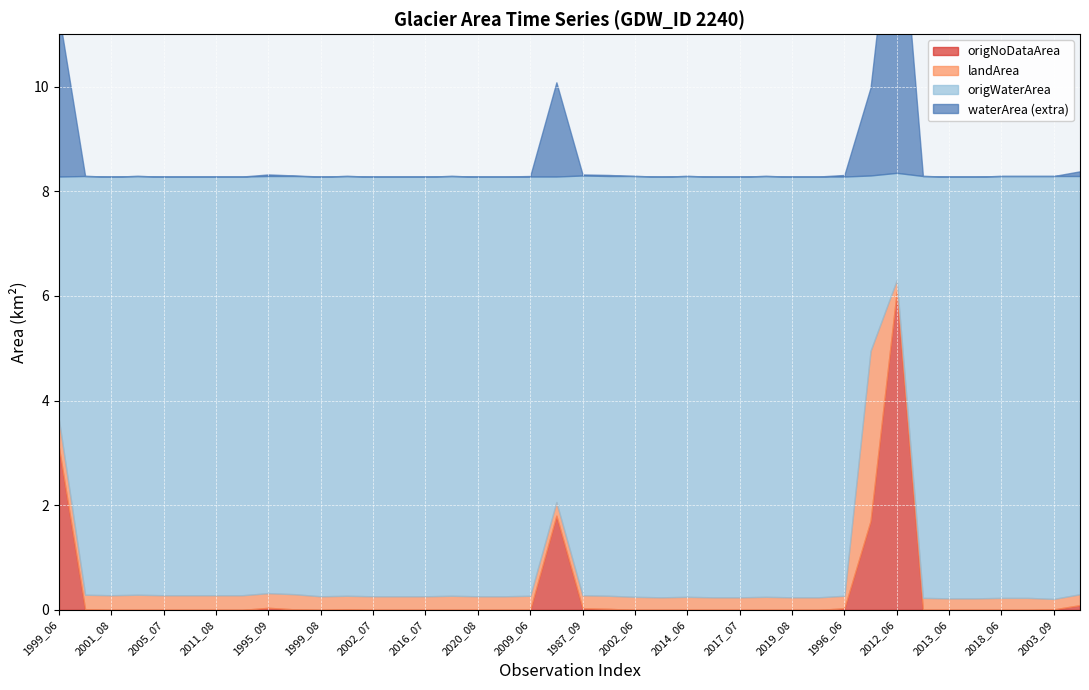

List the labels in order of origNoDataArea value, largest first.

2012_06, 1999_06, 2016_08, 1984_10, 1985_05, 1995_09, 1987_09, 1996_06, 2002_09, 1989_09, 1988_08, 2000_08, 2003_09, 2001_08, 2002_08, 2005_07, 2011_07, 2011_08, 2017_08, 1999_08, 2002_07, 2003_08, 2016_07, 2020_07, 2020_08, 2021_08, 2009_06, 2002_06, 2006_08, 2014_06, 2016_06, 2017_07, 2018_07, 2019_08, 2021_06, 2005_06, 2013_06, 2013_09, 2018_06, 2019_09